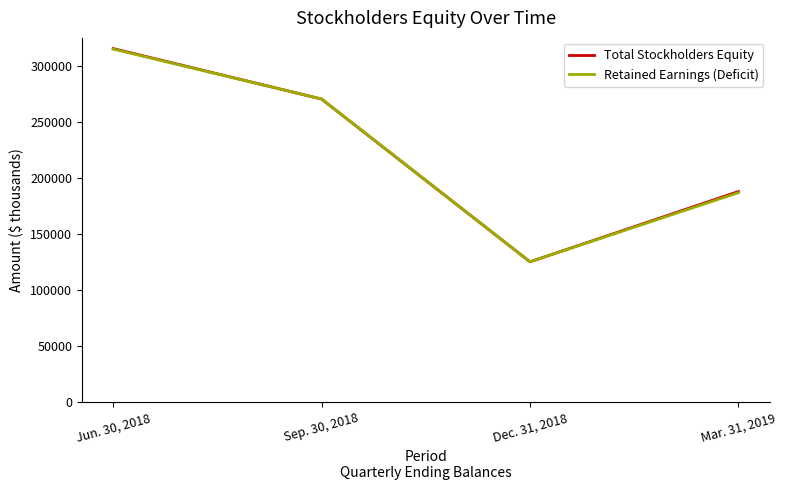

Is it true that Retained Earnings (Deficit) equals 169167 at Sep. 30, 2018?

False